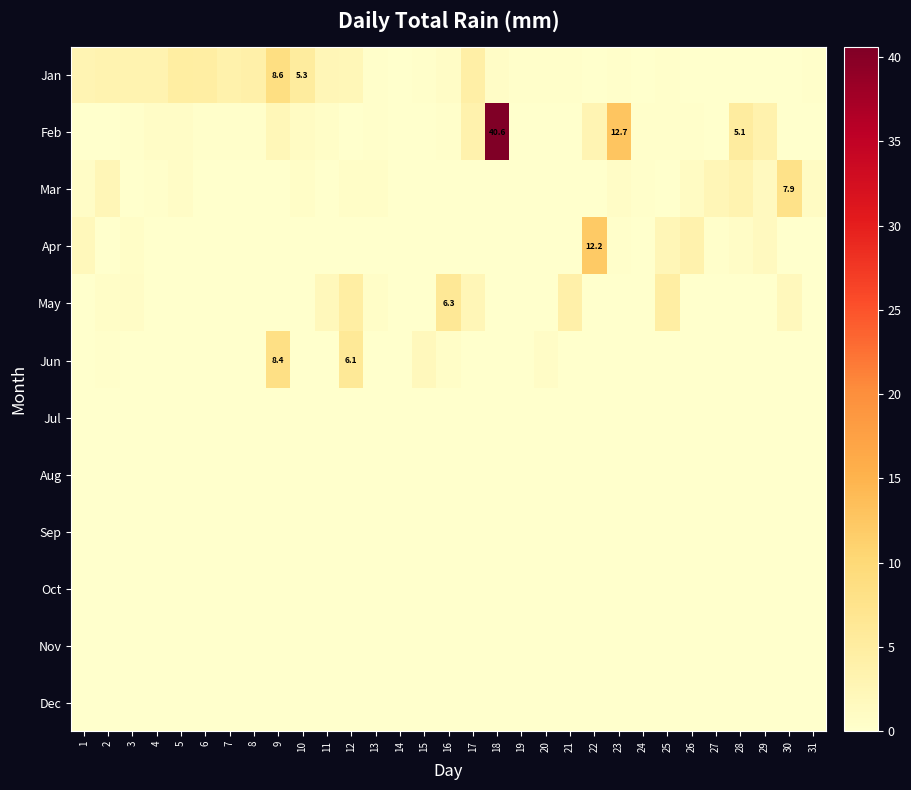

Which series changed the most between 1 and 17?

Feb